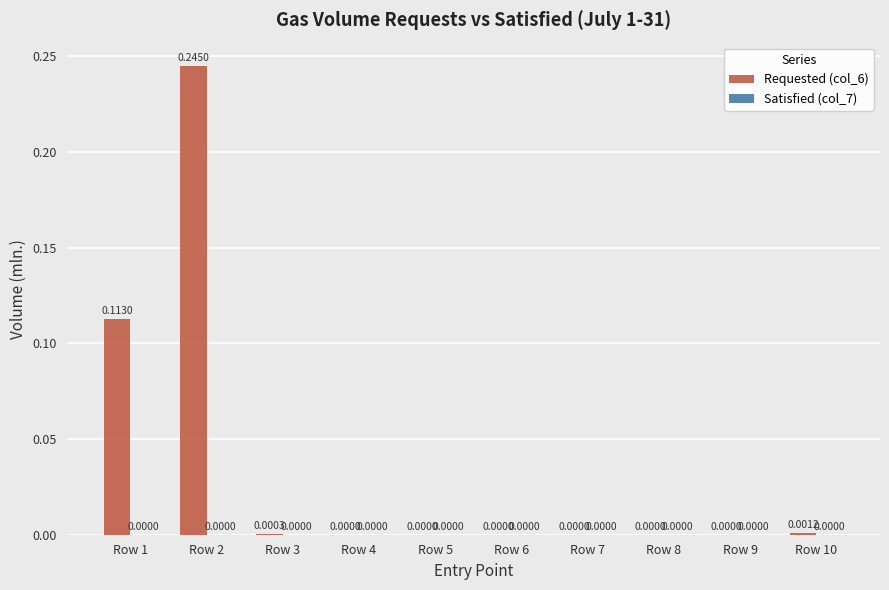

What is the sum of all values?

0.4